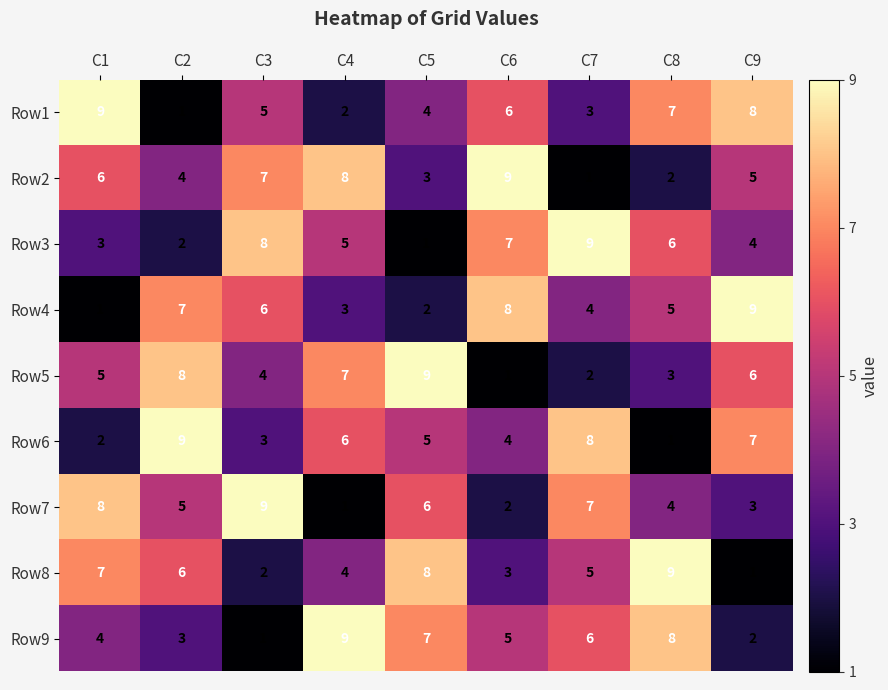

Where does the Row6 series first go above 5?

C2